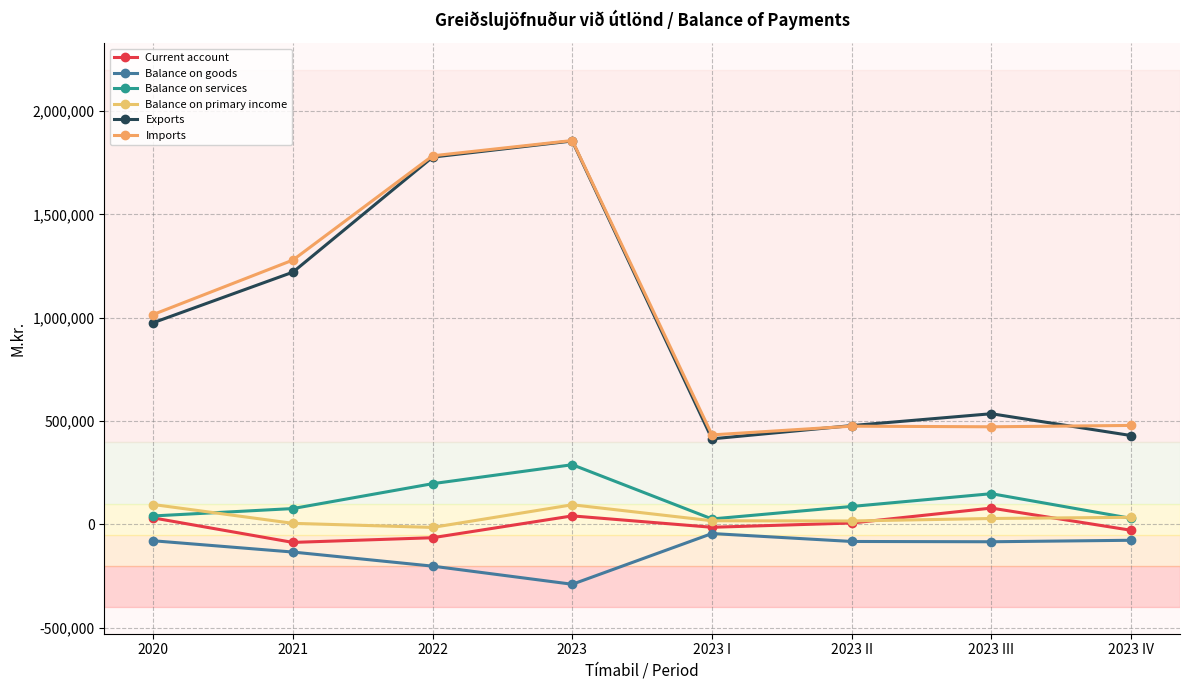

What is the value of the Imports point at the 5th from the left?

432670